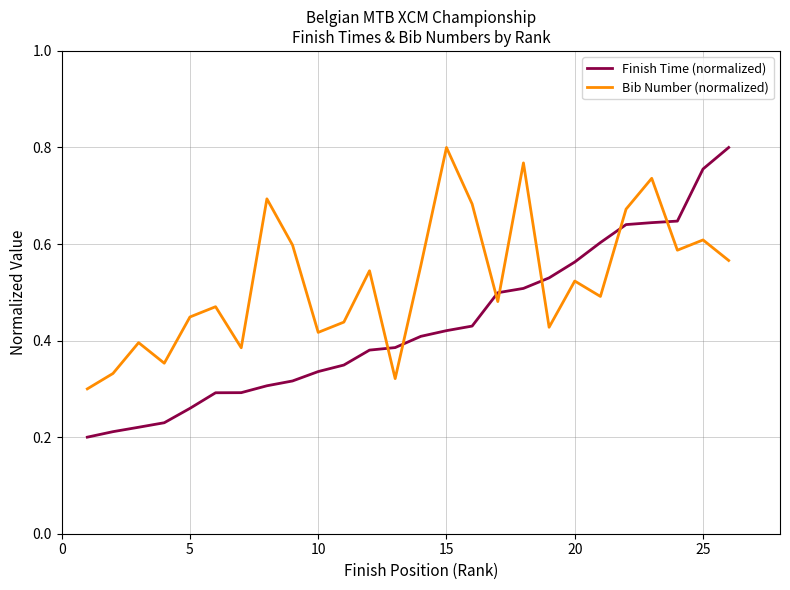

Which series has the largest range (max minus min)?

Finish Time (normalized)